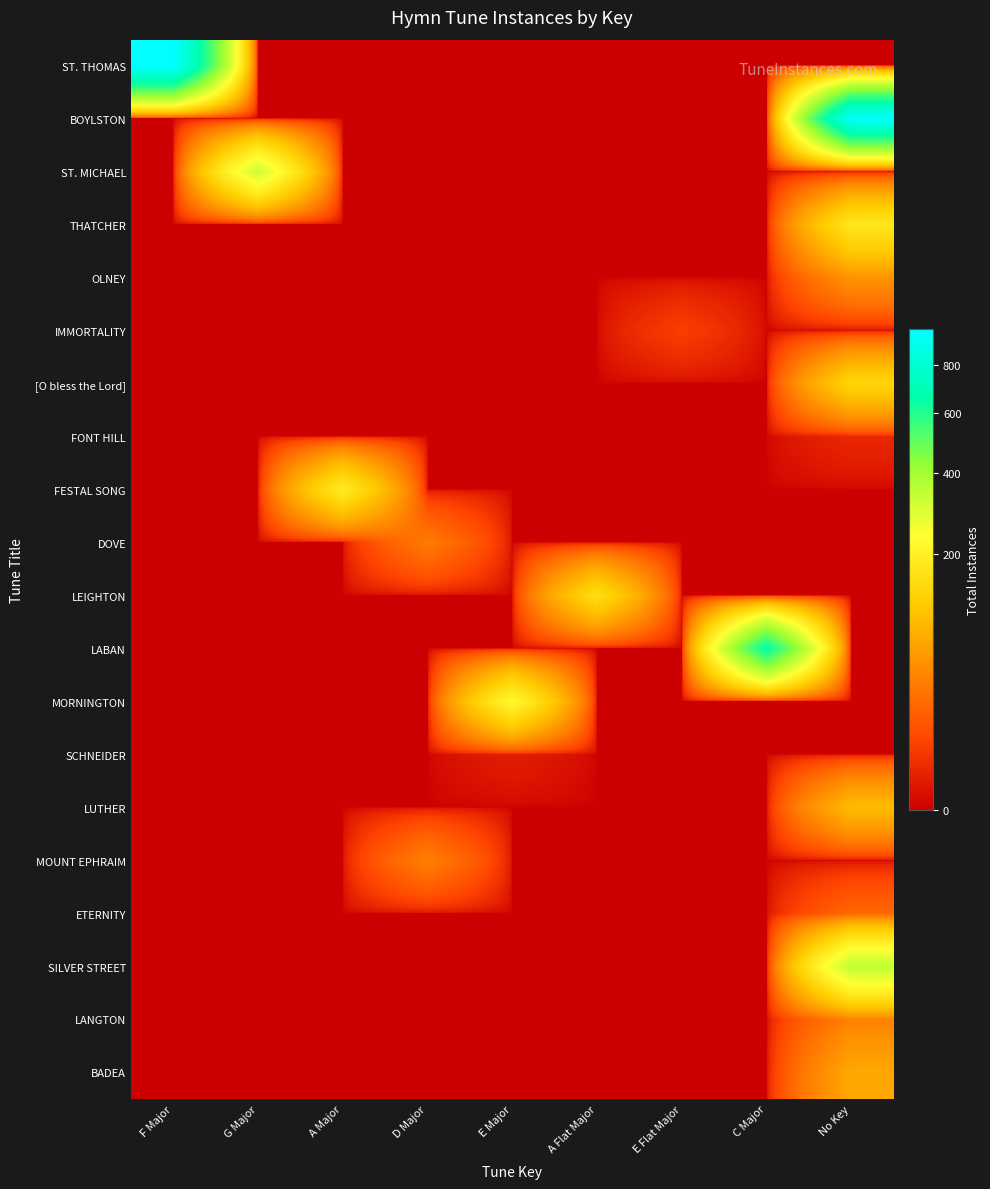

How many categories are shown in the chart?

9